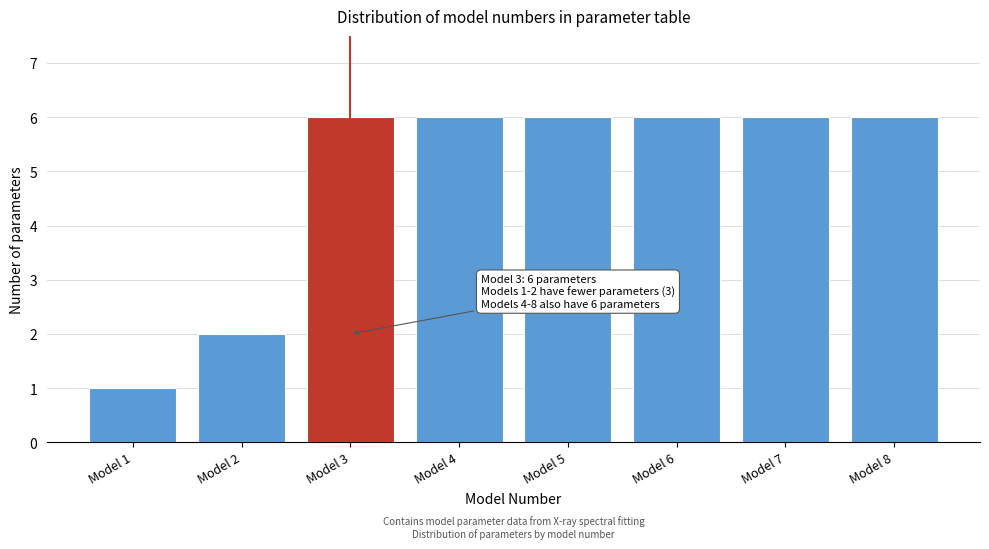

Reading left to right, list all the values displayed in this chart.

1	2	6	6	6	6	6	6